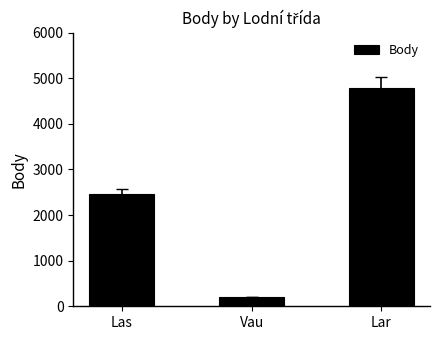

At which label is the value closest to 2493?

Las